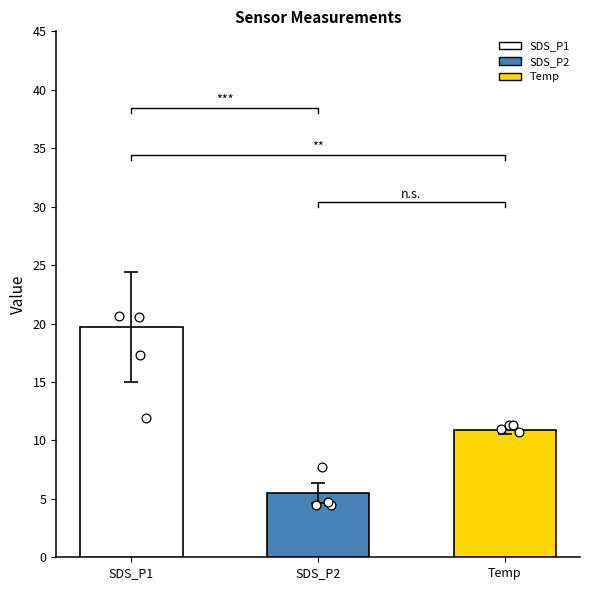

What are all the series names shown in the legend?

SDS_P1, SDS_P2, Temp